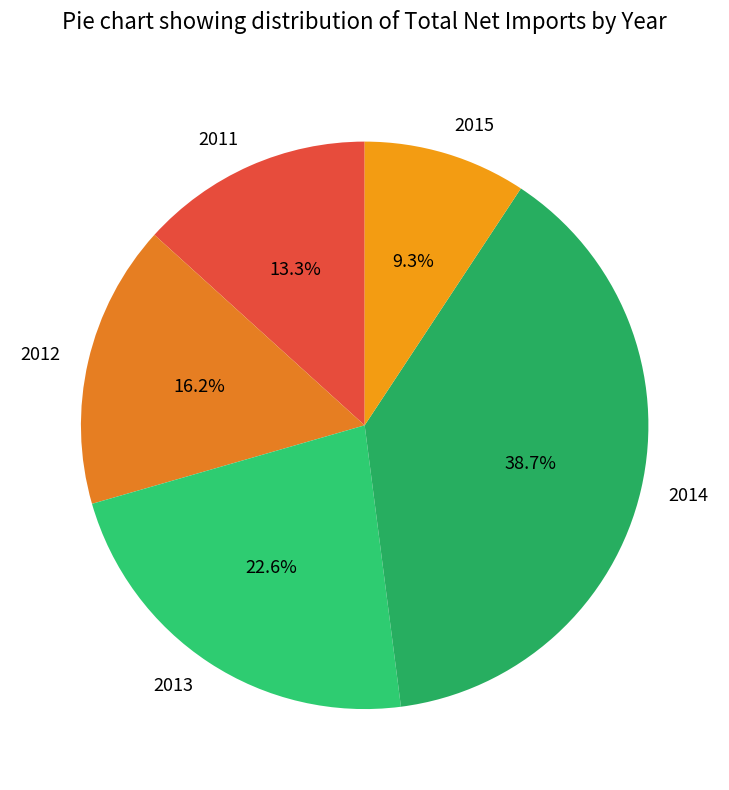

To the nearest percent, what is the average slice percentage?

20%